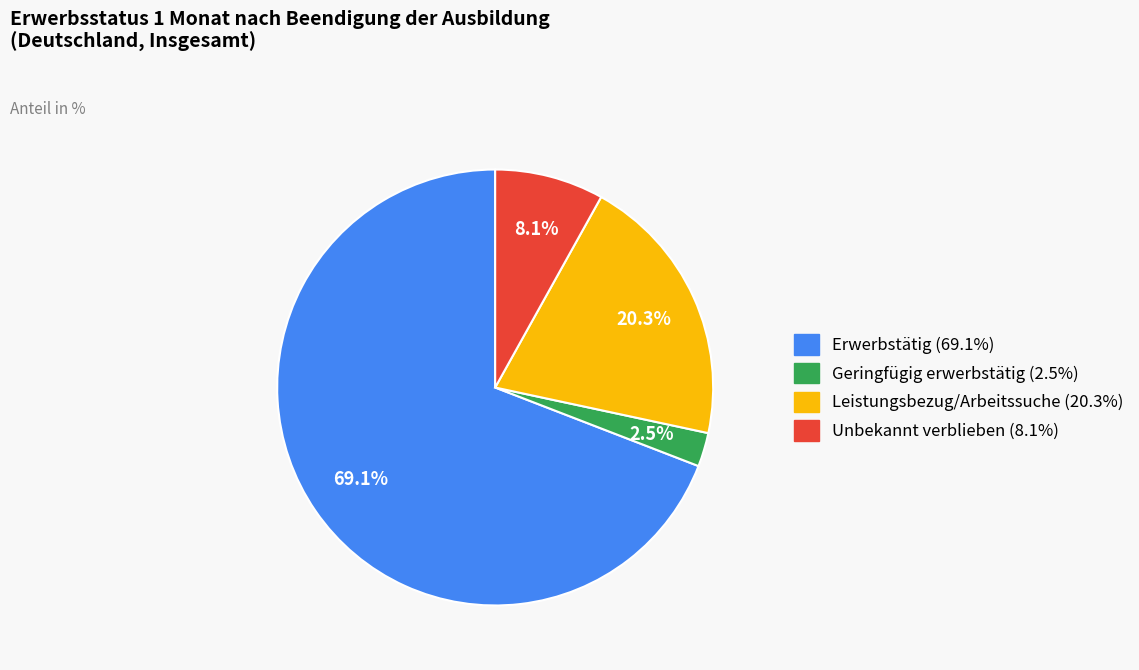

To the nearest percent, what is the difference between the Erwerbstätig and Leistungsbezug/Arbeitssuche slice percentages?

49%